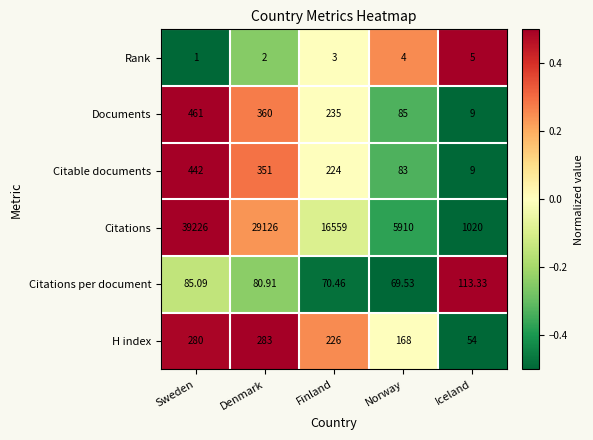

Which series has the largest total across all categories?

Citations